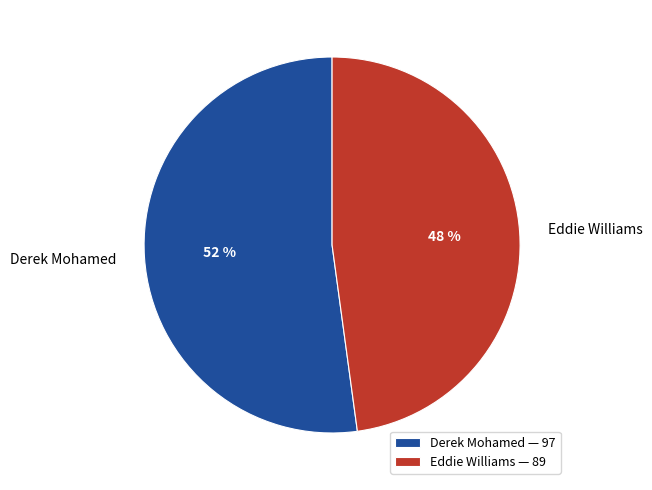

What is the majority slice?

Derek Mohamed